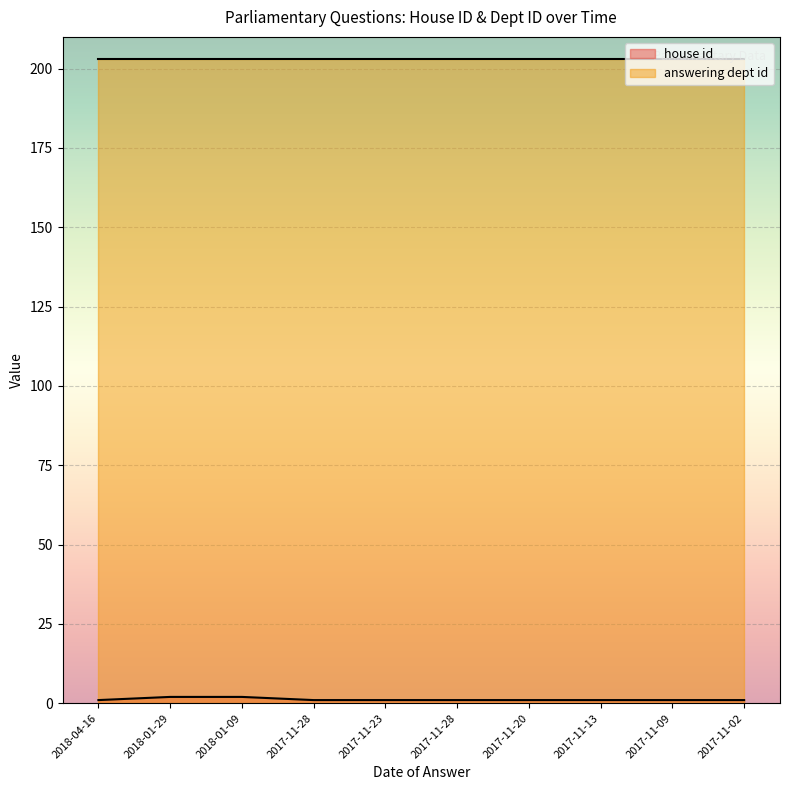

What is the sum of all values?

12